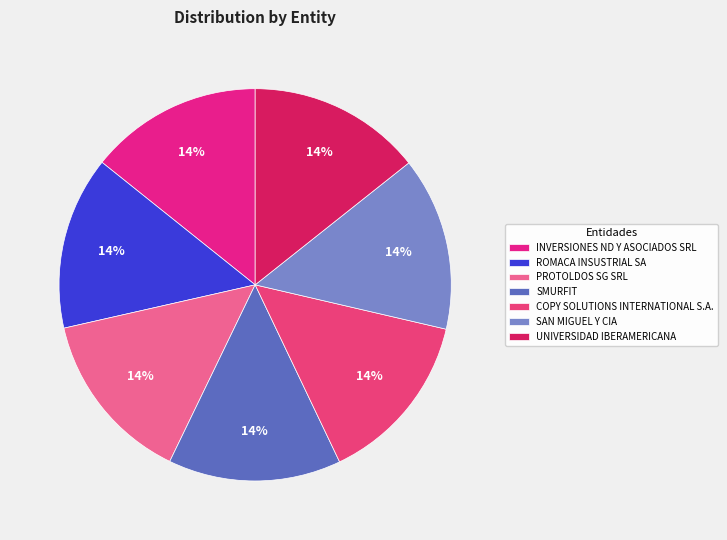

Count the number of slices in the pie.

7